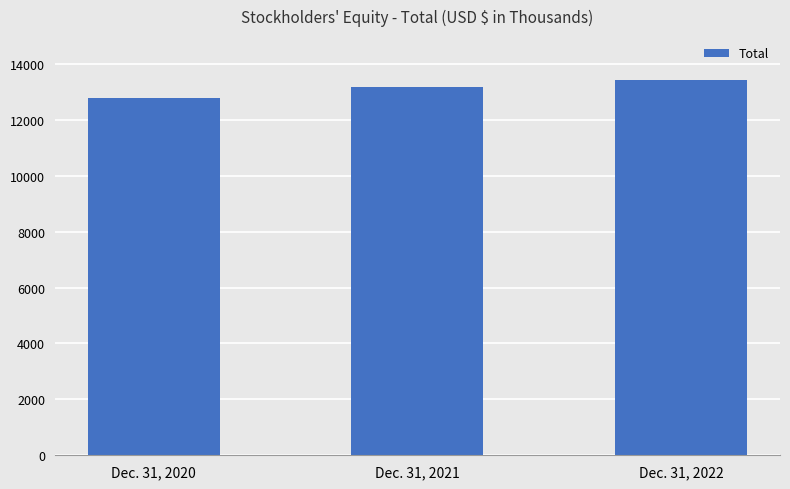

True or false: the data shows 8365 at Dec. 31, 2020.

False